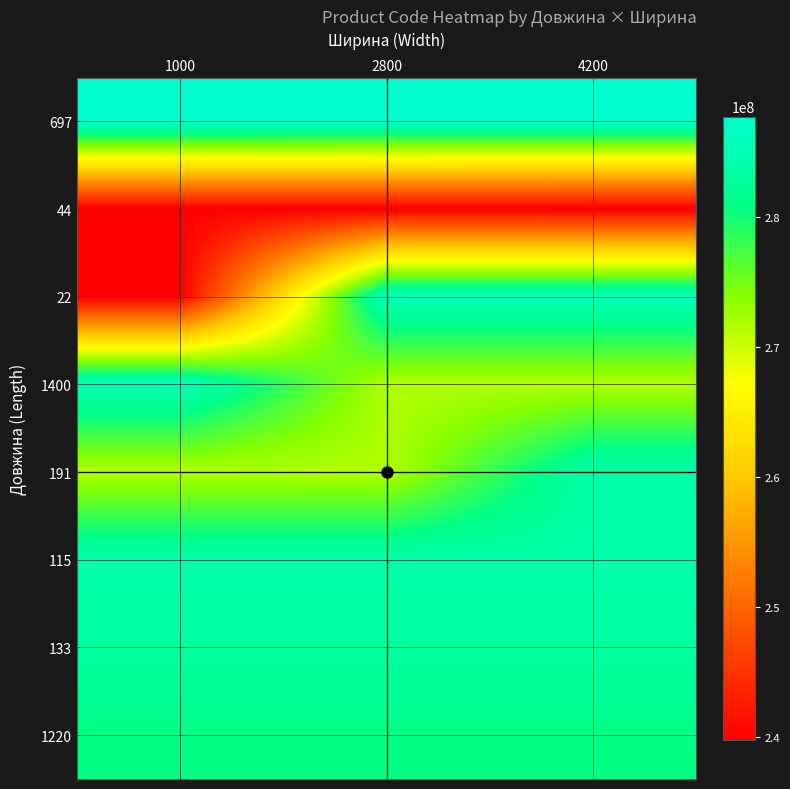

Reading left to right, transcribe all the data shown in this chart.

697: 1000=287712232	2800=287692233	4200=287692231
44: 1000=239792197	2800=239792196	4200=239752197
22: 1000=239752196	2800=285652233	4200=285652231
1400: 1000=285672232	2800=271712228	4200=271712227
191: 1000=271702230	2800=271702229	4200=284032204
115: 1000=284032203	2800=284032208	4200=284032207
133: 1000=283280563	2800=283370563	4200=283340563
1220: 1000=280761652	2800=280761644	4200=280761056